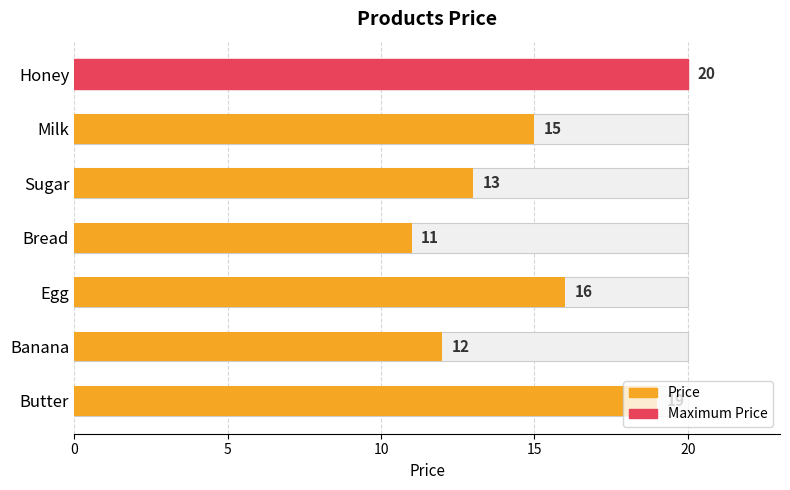

What is the minimum value shown in the chart?

11